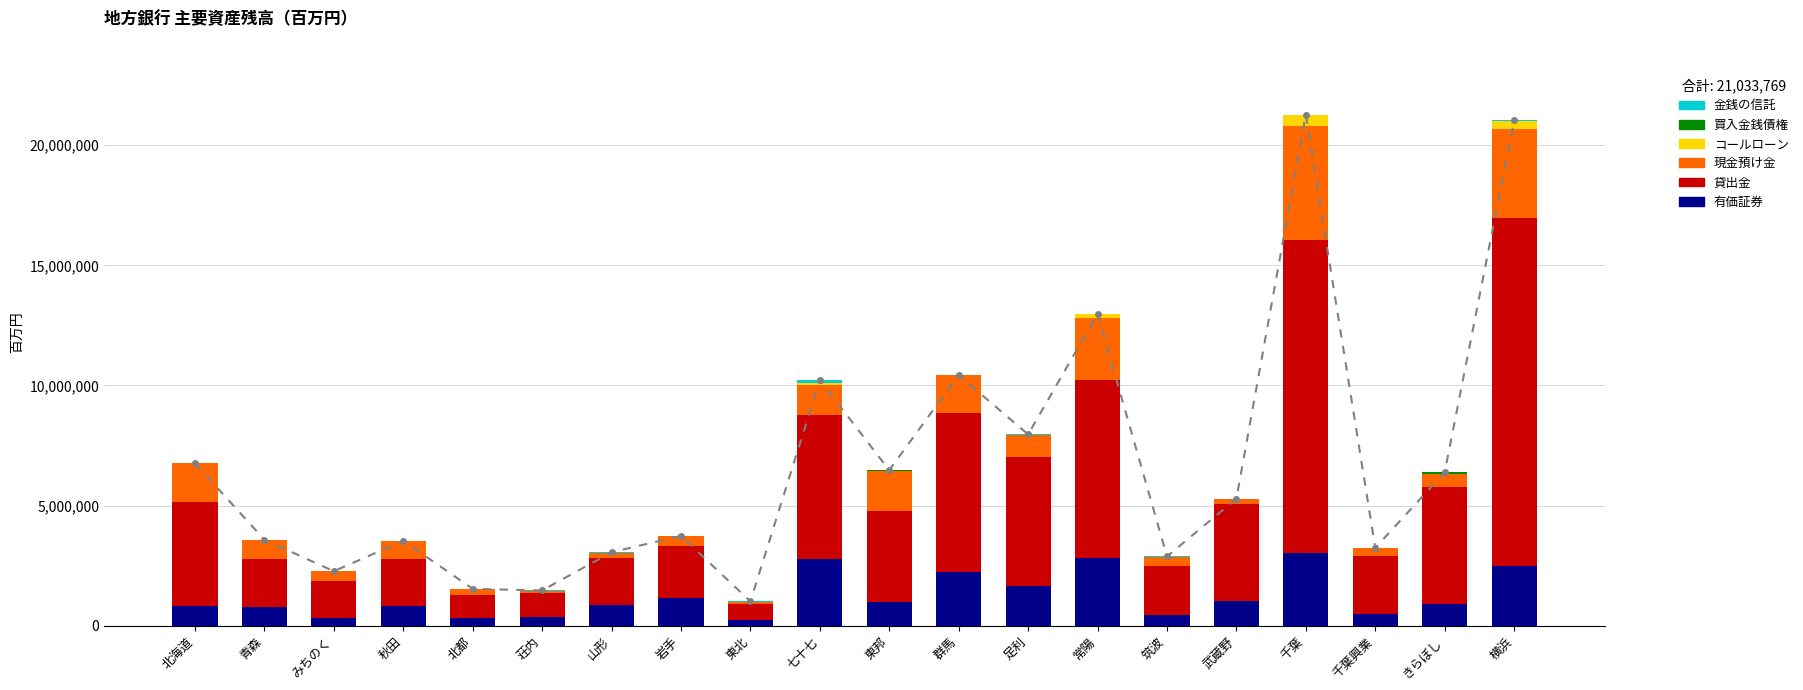

What is the label of the 14th bar from the right?

山形